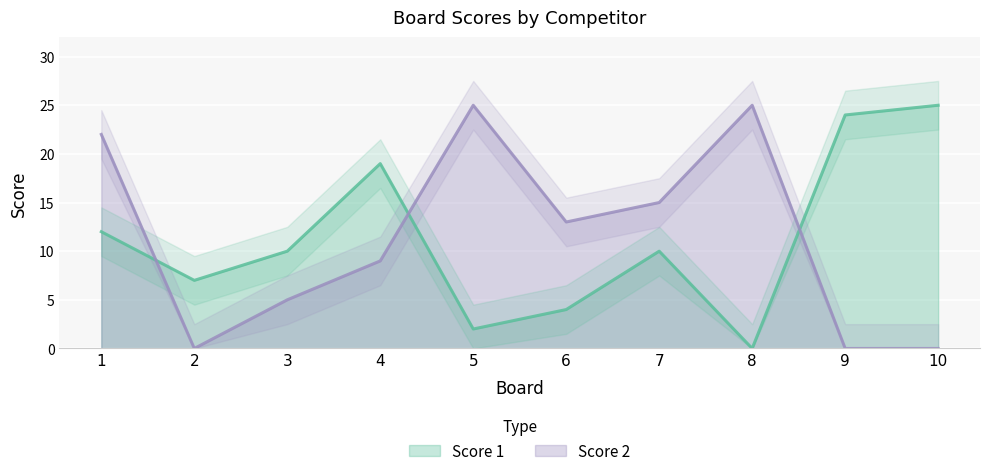

What is the sum of the Score 1 values at 5 and 8?

2